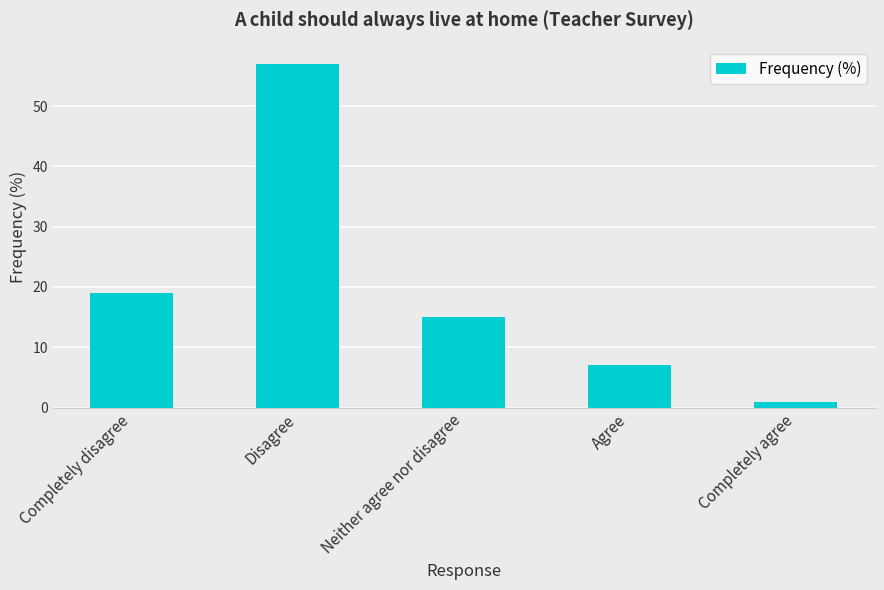

What is the smallest value displayed?

1